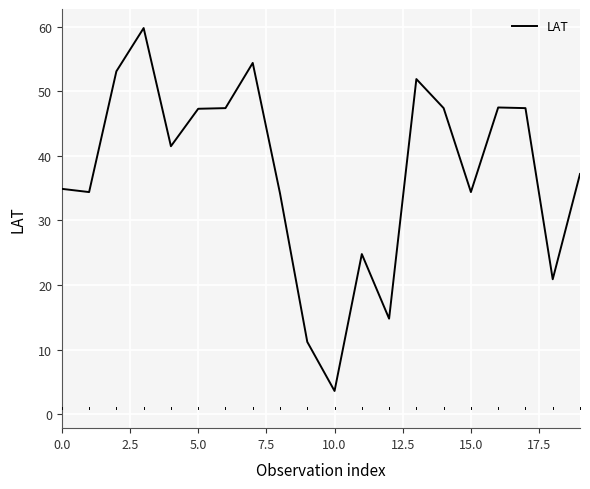

What is the smallest value displayed?

3.6